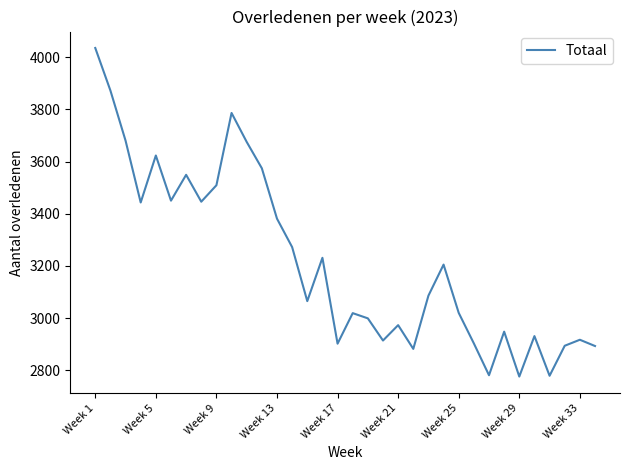

What is the maximum value shown in the chart?

4035